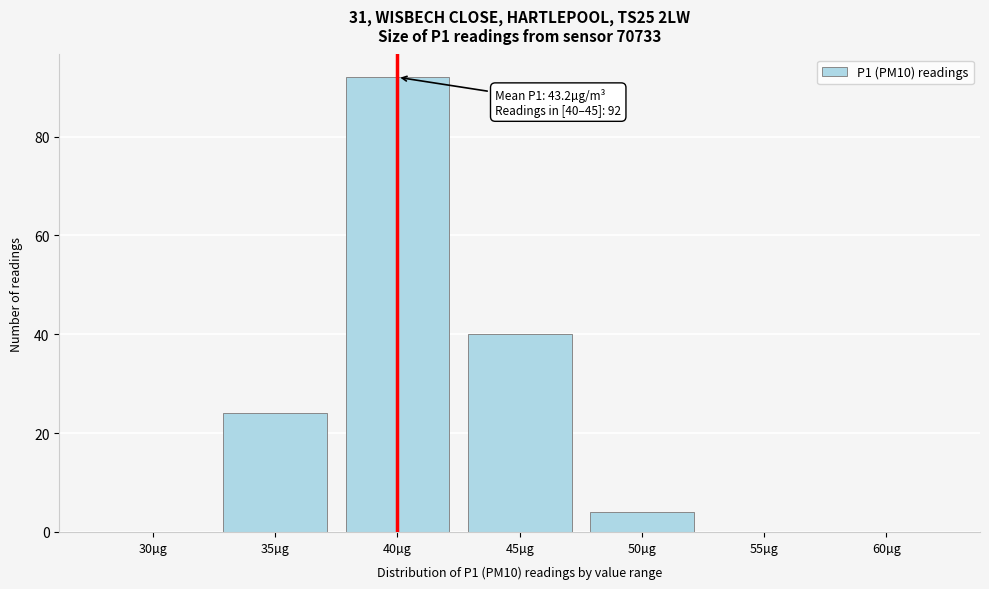

Reading right to left, transcribe all the data shown in this chart.

60µg=0	55µg=0	50µg=4	45µg=40	40µg=92	35µg=24	30µg=0